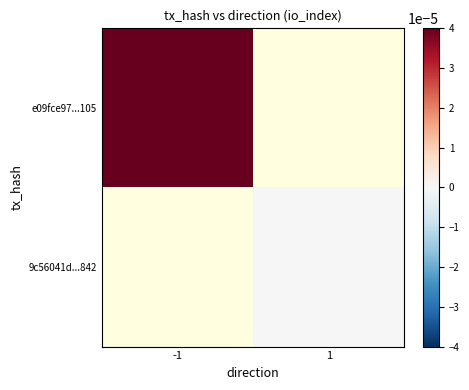

At how many categories does at least one series exceed 0?

1